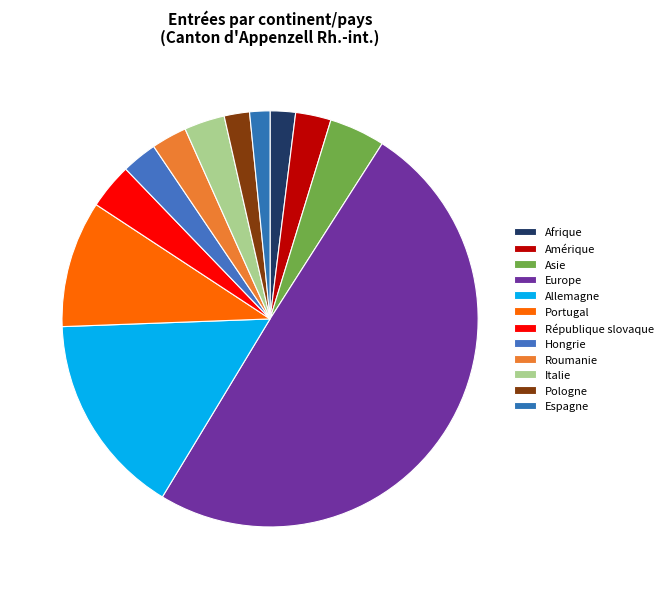

Count the number of slices in the pie.

12